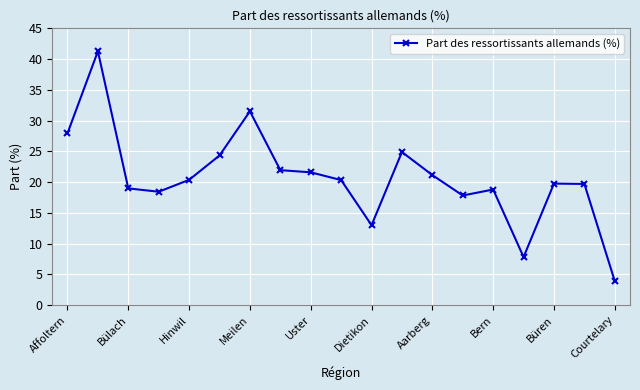

What is the sum of all values?

393.6